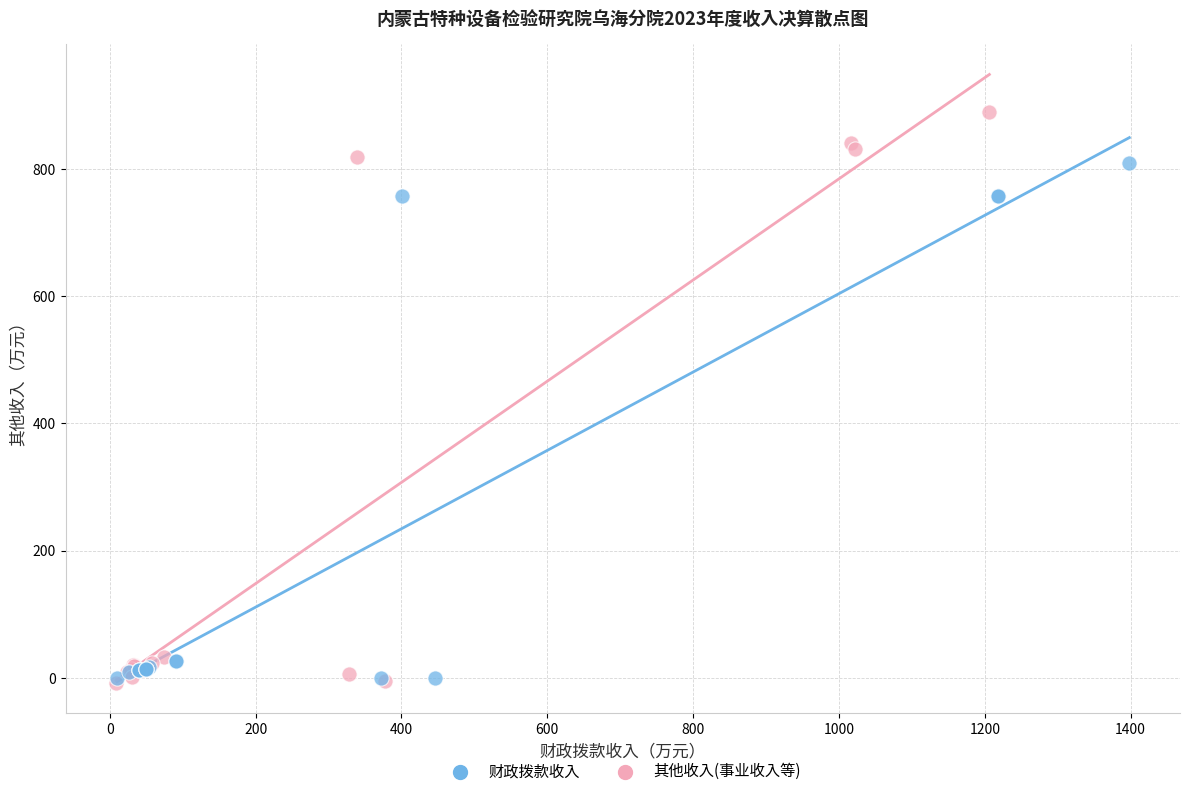

What are all the series names shown in the legend?

财政拨款收入, 其他收入(事业收入等)